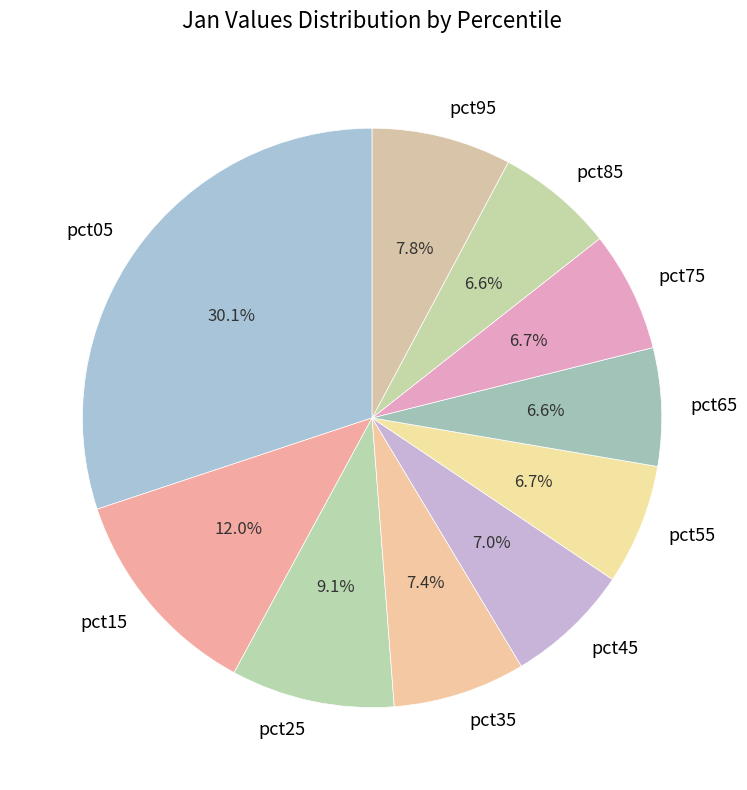

To the nearest percent, what is the combined percentage of pct65 and pct35?

14%